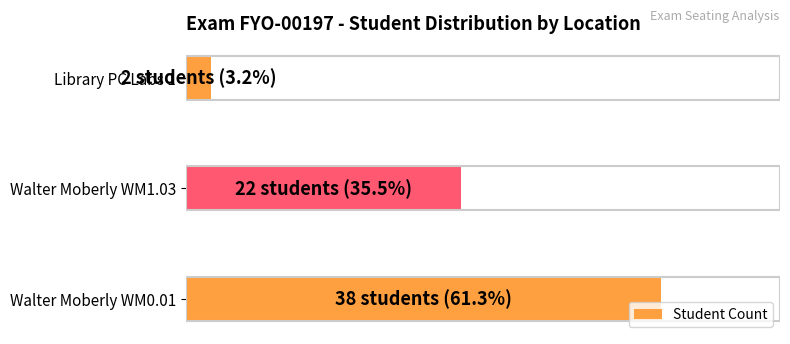

Rank the categories by value from highest to lowest.

Walter Moberly WM0.01, Walter Moberly WM1.03, Library PC Labs 1